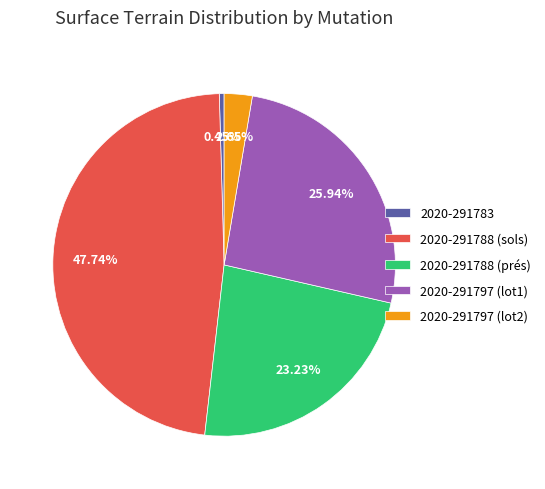

Does 2020-291797 (lot1) account for over 50% of the chart?

No